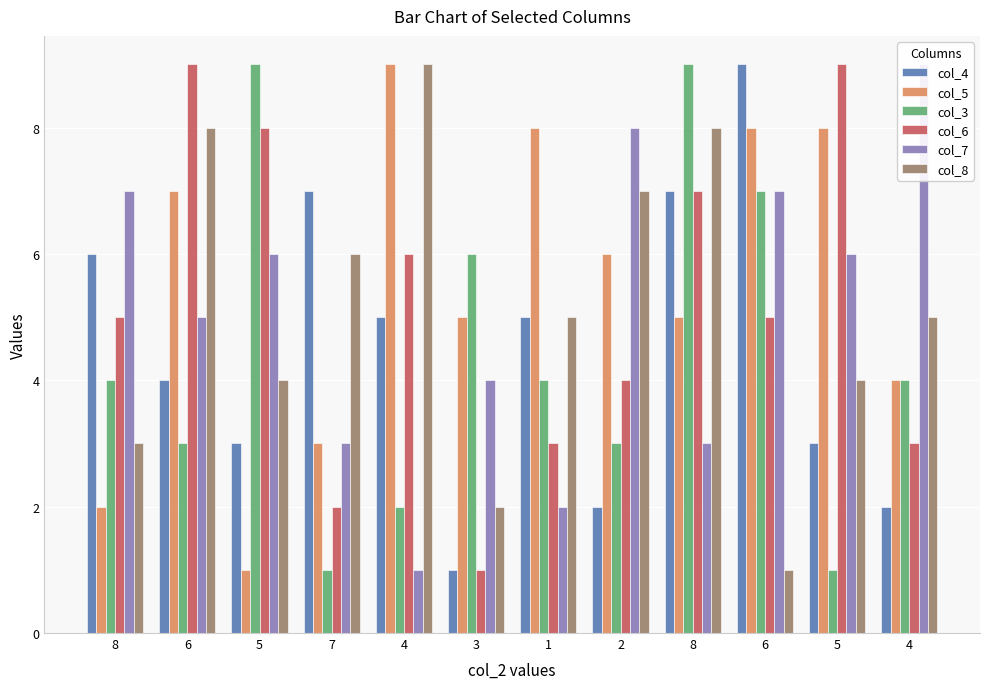

How many data points does each series have?

12